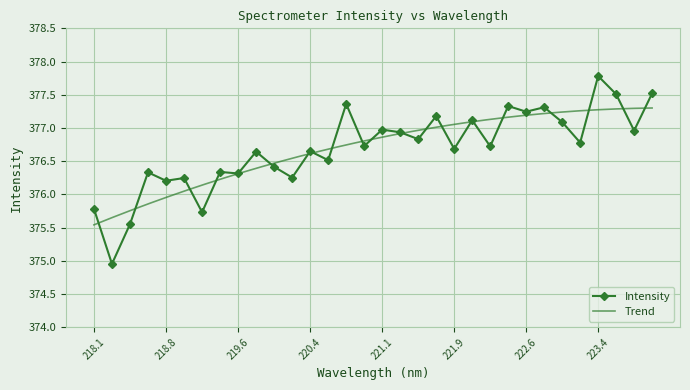

How many interior local valleys (lower than both neighbors) does the data have?

13